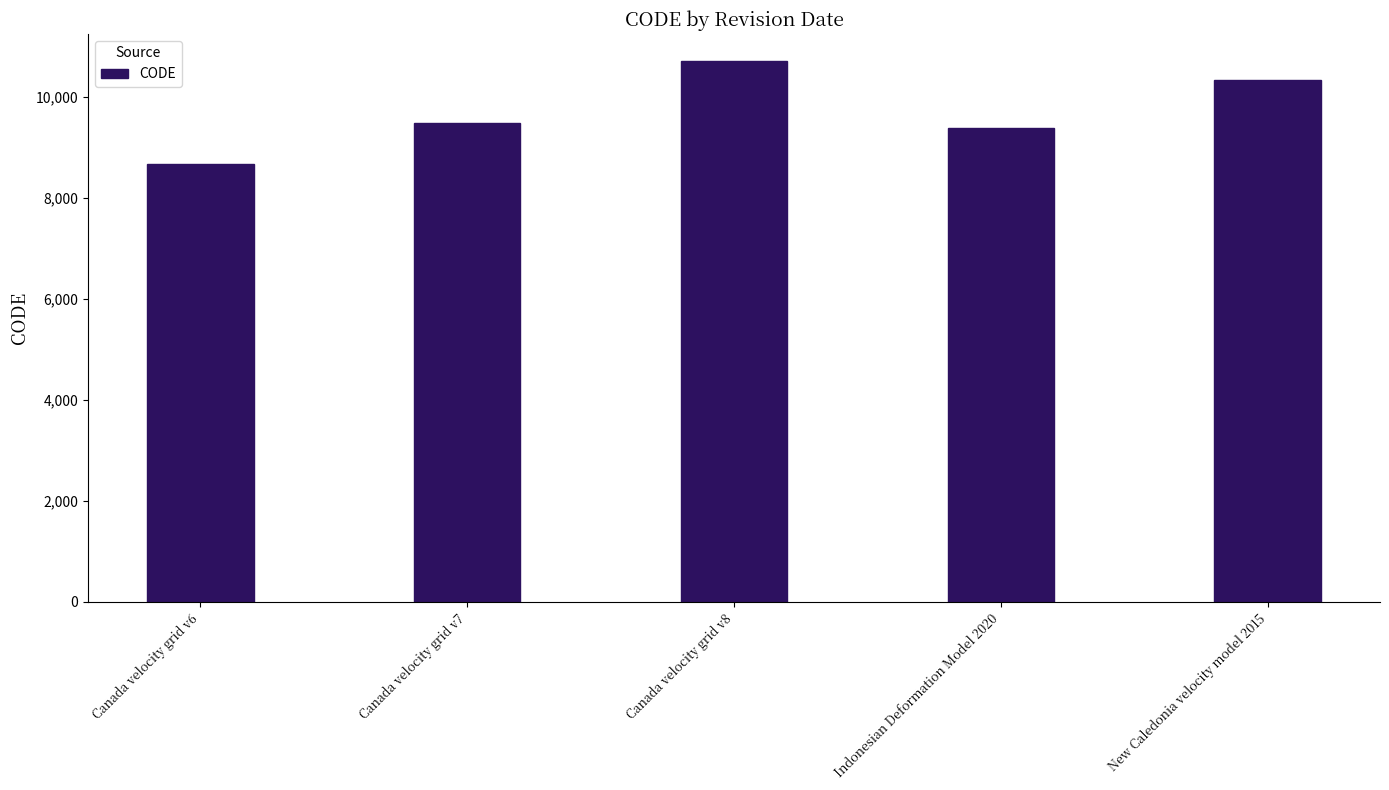

What is the difference between the maximum and second lowest values?

1332